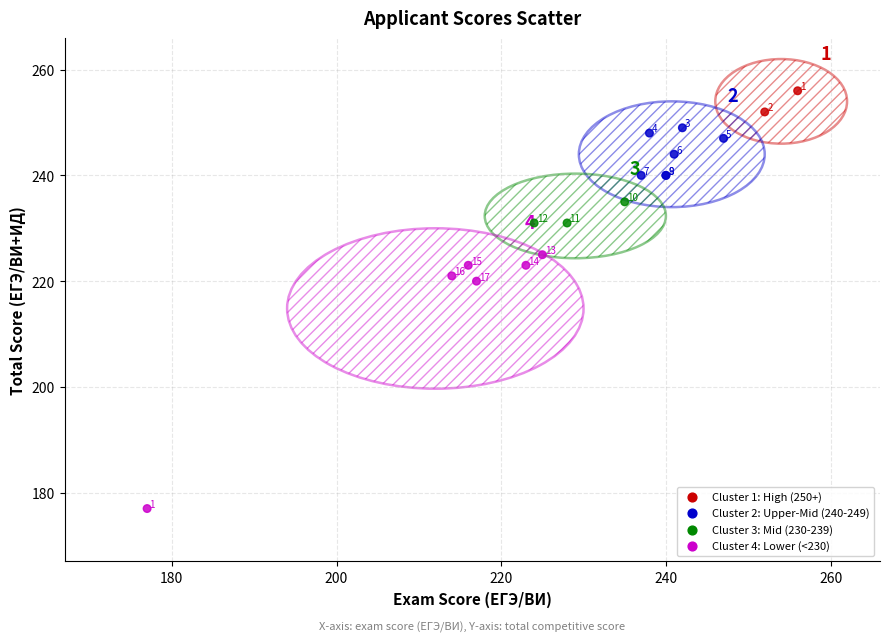

What Y value in the scatter plot is closest to 216?

220